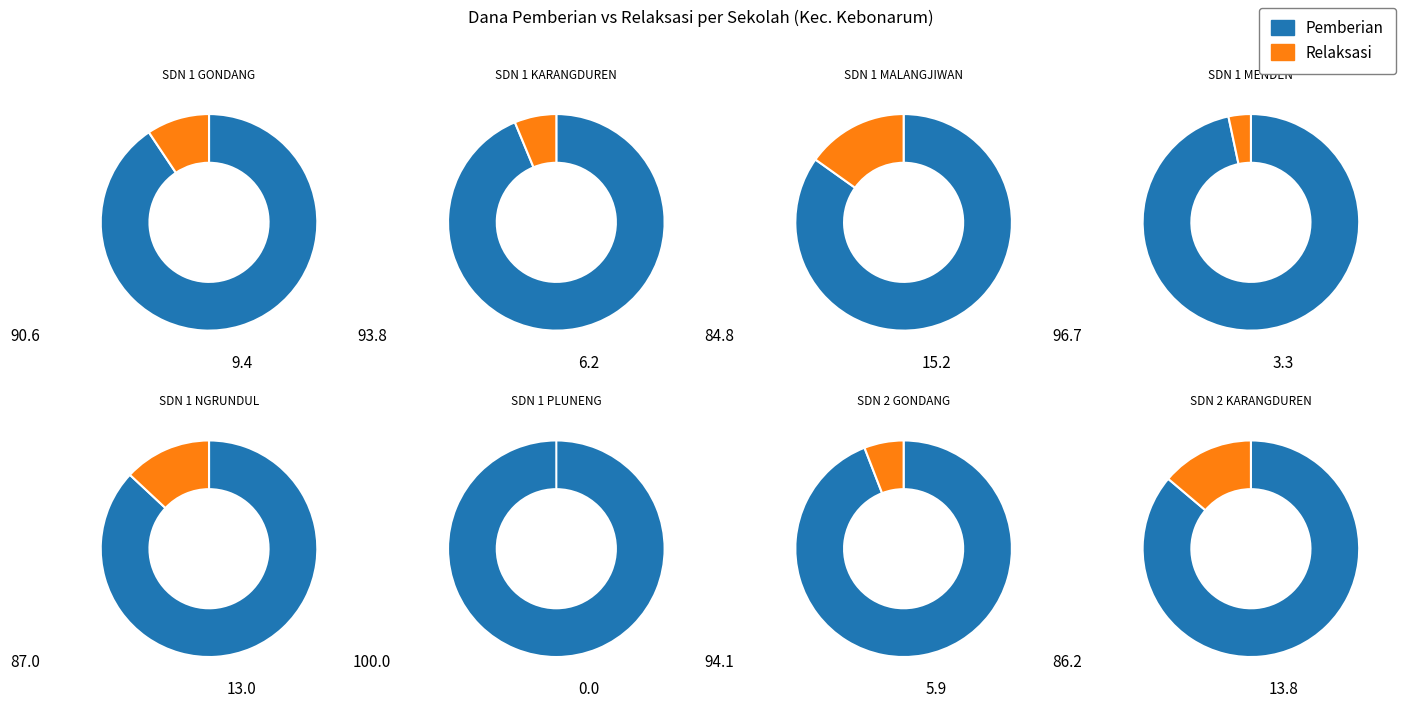

To the nearest percent, what percentage of the pie is 6?

15%